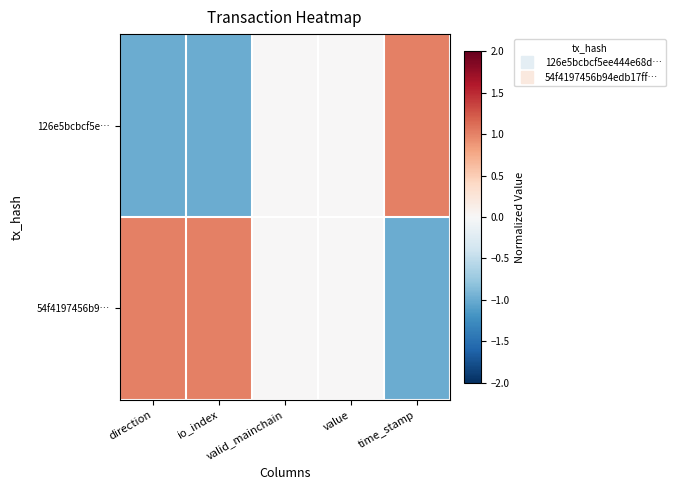

Count the number of categories in the chart.

5